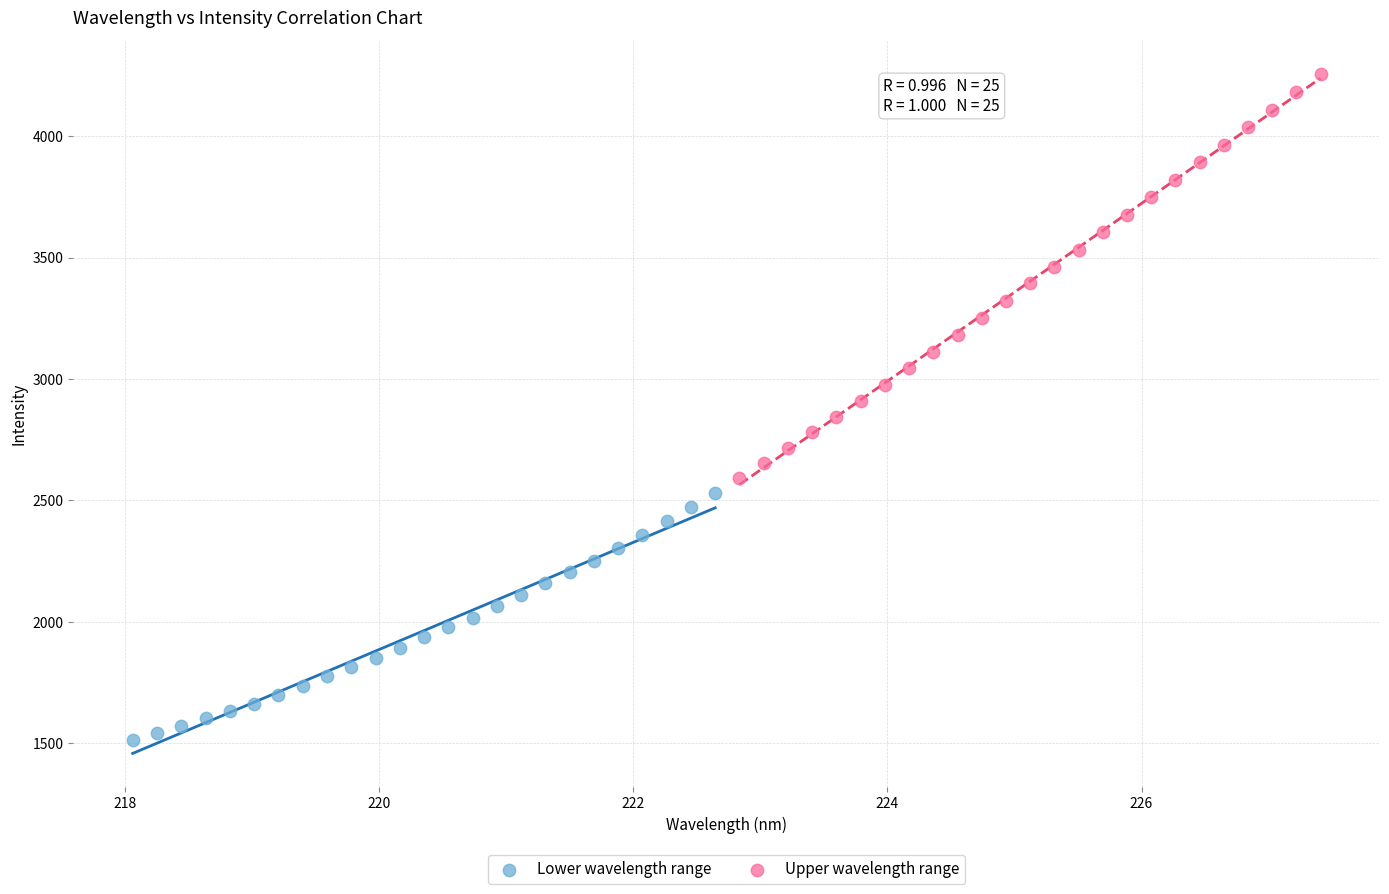

Which series has the widest spread of Y values?

Upper wavelength range